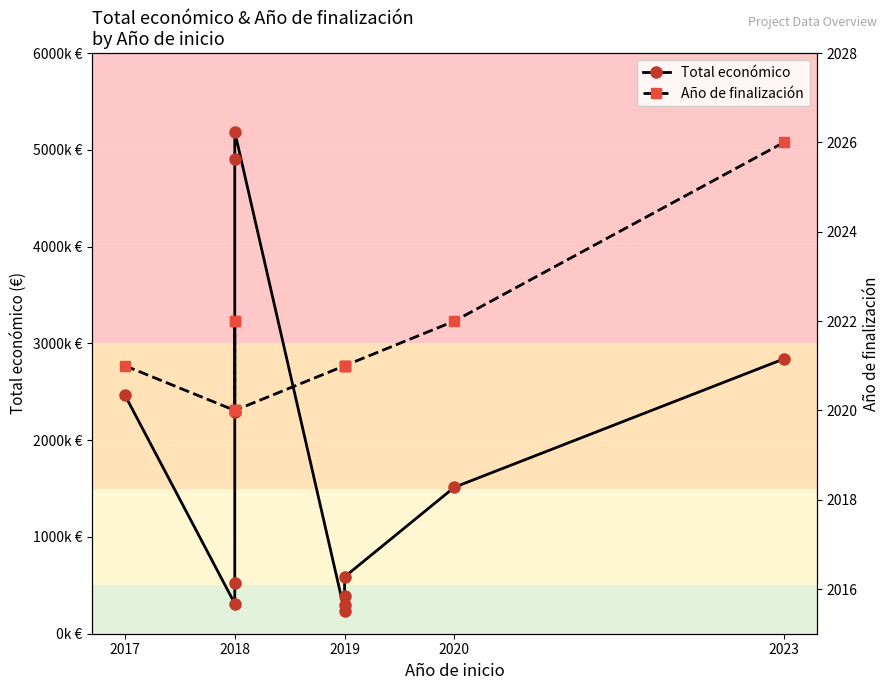

List the series in order of their overall mean, lowest first.

Año de finalización, Total económico